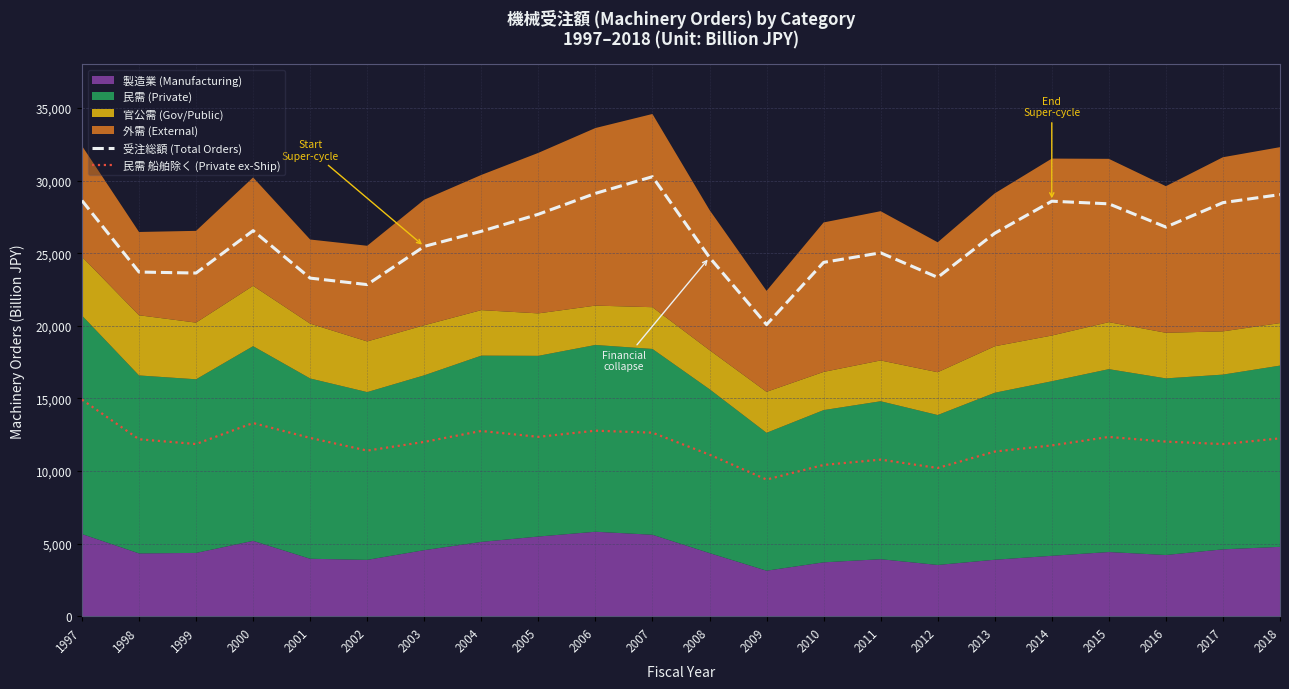

True or false: 民需 船舶除く (Private ex-Ship) has a value of 12003 at 2003.

True